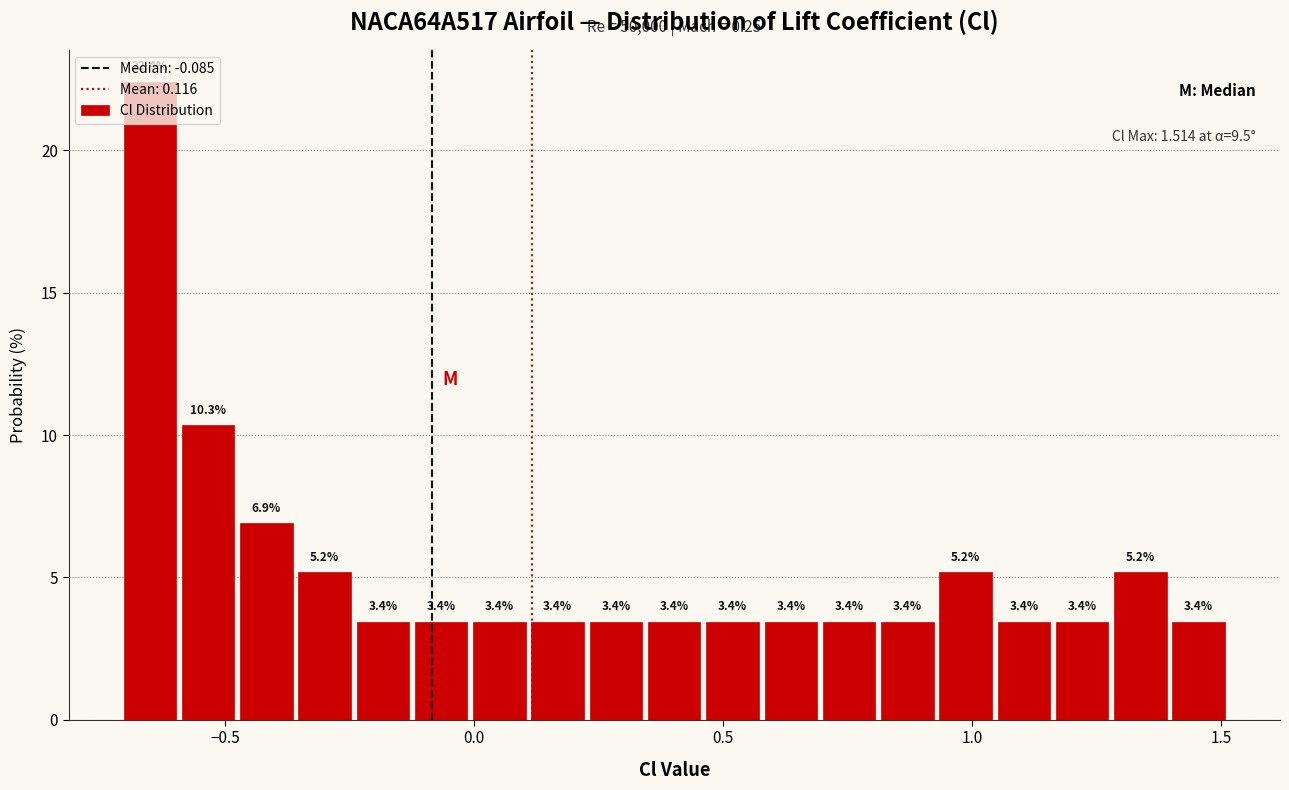

Around what value on the x-axis is the tallest bar? Give the approximate position of its centre, as read against the axis.

-0.65